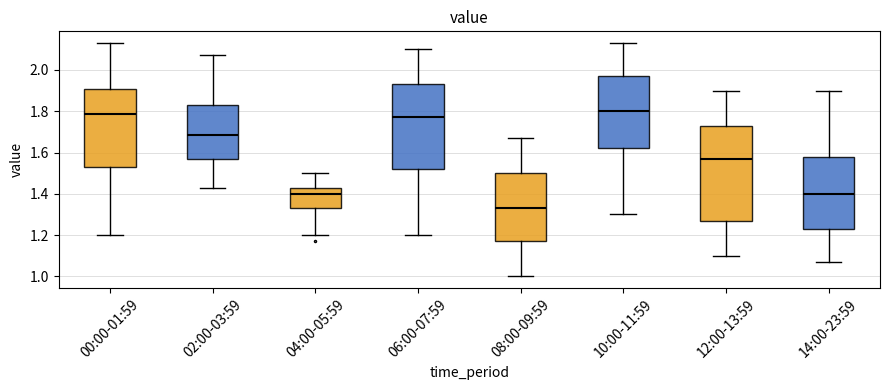

Reading left to right, transcribe this box plot: for each box, give where its median line is, the range the box spans, and where its two whiskers end, as read against the y-axis. The values are not printed on the chart, so give them approximately, as read against the axis.

00:00-01:59: median 1.78, box 1.54 to 1.90, whiskers 1.20 to 2.14
02:00-03:59: median 1.68, box 1.58 to 1.84, whiskers 1.44 to 2.08
04:00-05:59: median 1.40, box 1.34 to 1.44, whiskers 1.20 to 1.50
06:00-07:59: median 1.78, box 1.52 to 1.94, whiskers 1.20 to 2.10
08:00-09:59: median 1.34, box 1.18 to 1.50, whiskers 1.00 to 1.68
10:00-11:59: median 1.80, box 1.62 to 1.98, whiskers 1.30 to 2.14
12:00-13:59: median 1.58, box 1.28 to 1.74, whiskers 1.10 to 1.90
14:00-23:59: median 1.40, box 1.24 to 1.58, whiskers 1.08 to 1.90